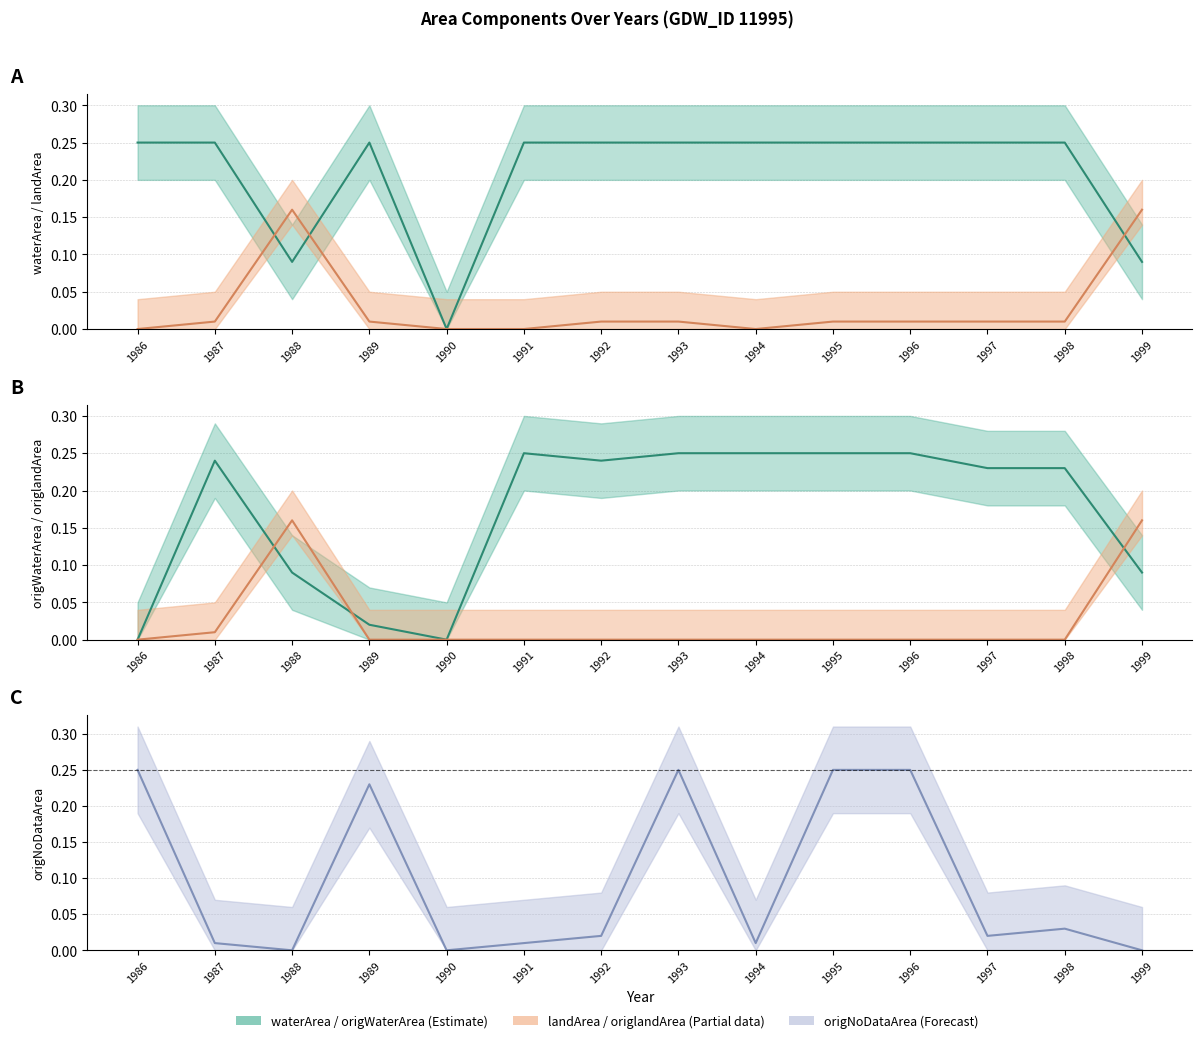

After their last crossing, which series has the higher values: landArea or origNoDataArea?

landArea